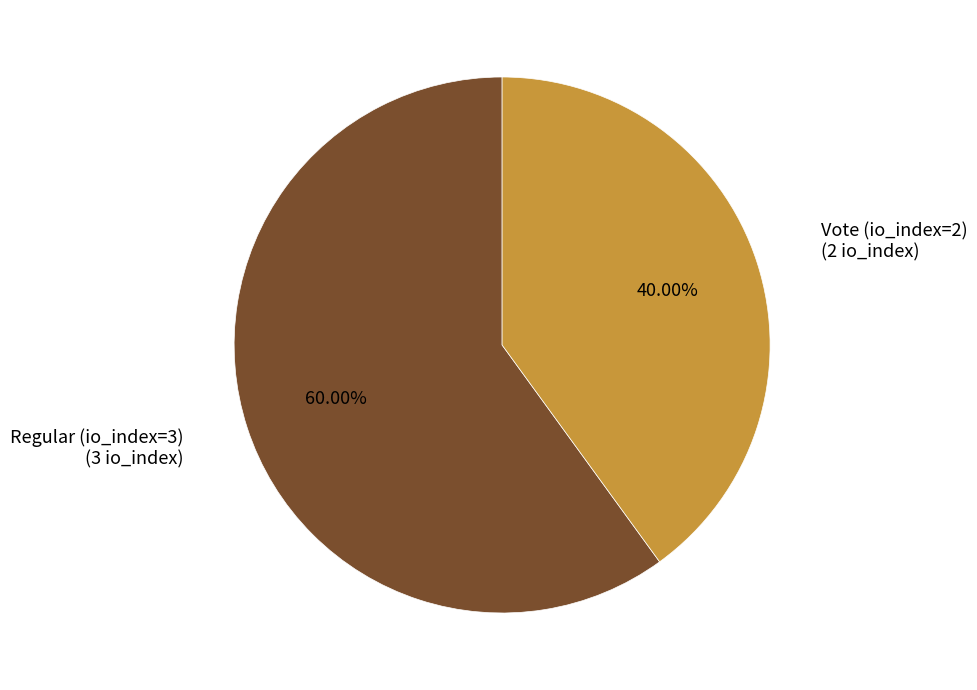

What percentage is the Regular (io_index=3) slice, to the nearest percent?

60%